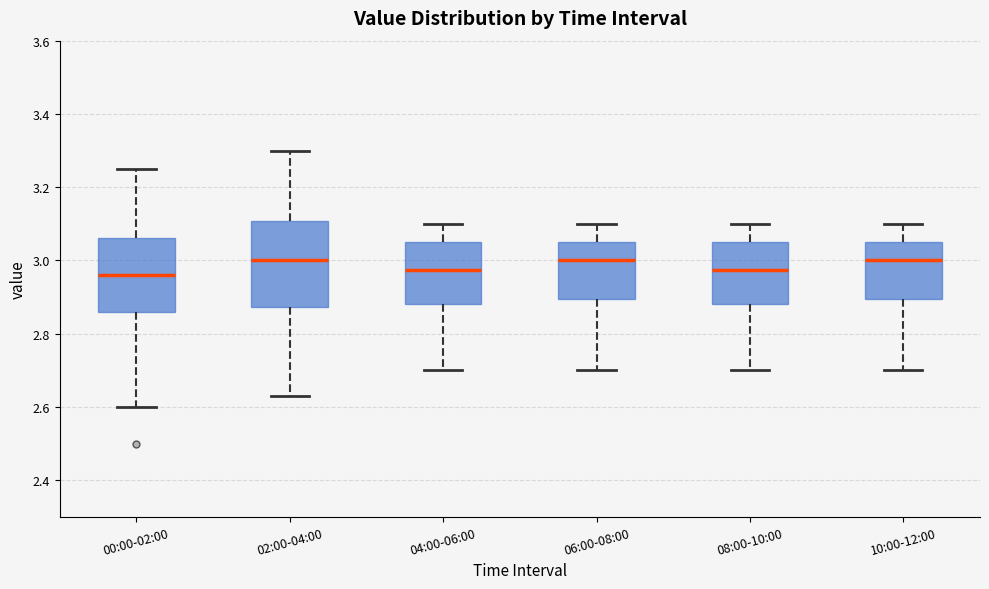

Reading left to right, transcribe this box plot: for each box, give where its median line is, the range the box spans, and where its two whiskers end, as read against the y-axis. The values are not printed on the chart, so give them approximately, as read against the axis.

00:00-02:00: median 2.96, box 2.86 to 3.06, whiskers 2.60 to 3.26
02:00-04:00: median 3.00, box 2.88 to 3.10, whiskers 2.64 to 3.30
04:00-06:00: median 2.98, box 2.88 to 3.06, whiskers 2.70 to 3.10
06:00-08:00: median 3.00, box 2.90 to 3.06, whiskers 2.70 to 3.10
08:00-10:00: median 2.98, box 2.88 to 3.06, whiskers 2.70 to 3.10
10:00-12:00: median 3.00, box 2.90 to 3.06, whiskers 2.70 to 3.10